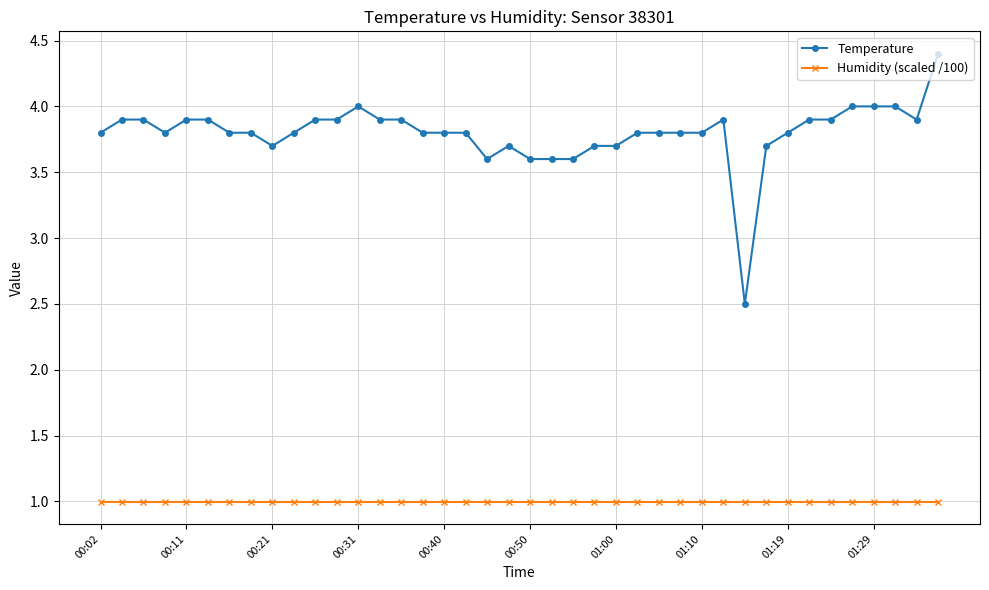

What is the sum of all Humidity (scaled /100) values?

40.0